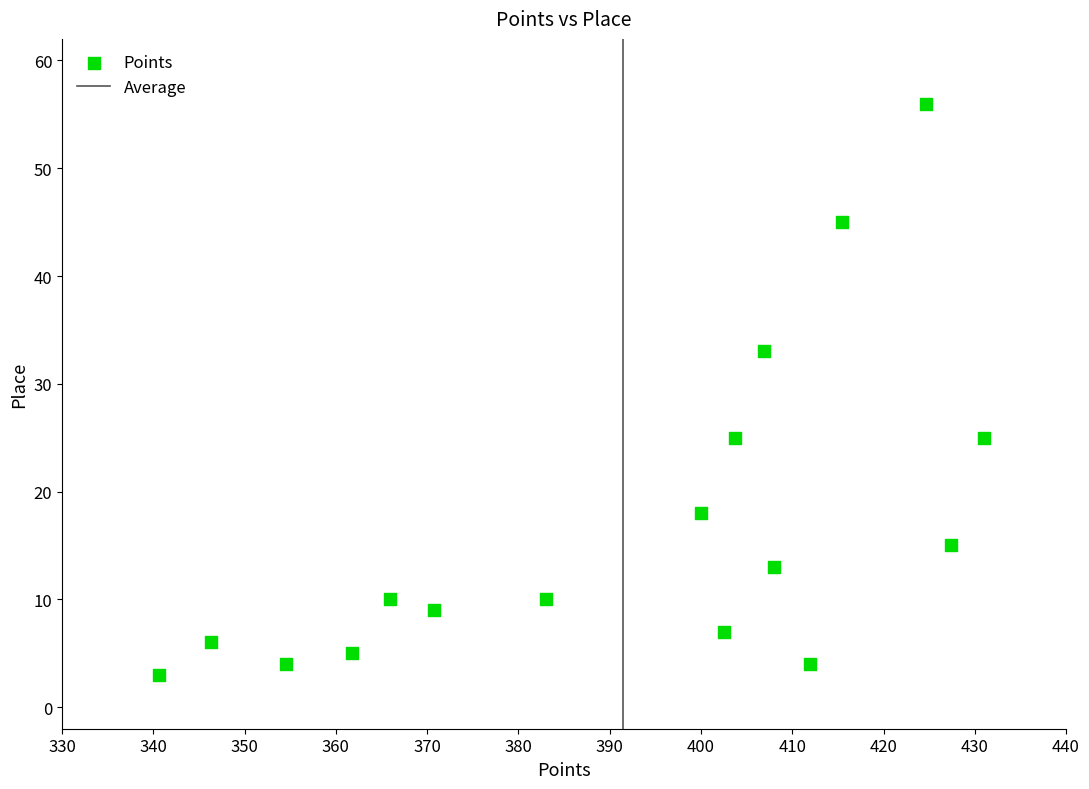

What is the range of Y values (max minus min)?

53